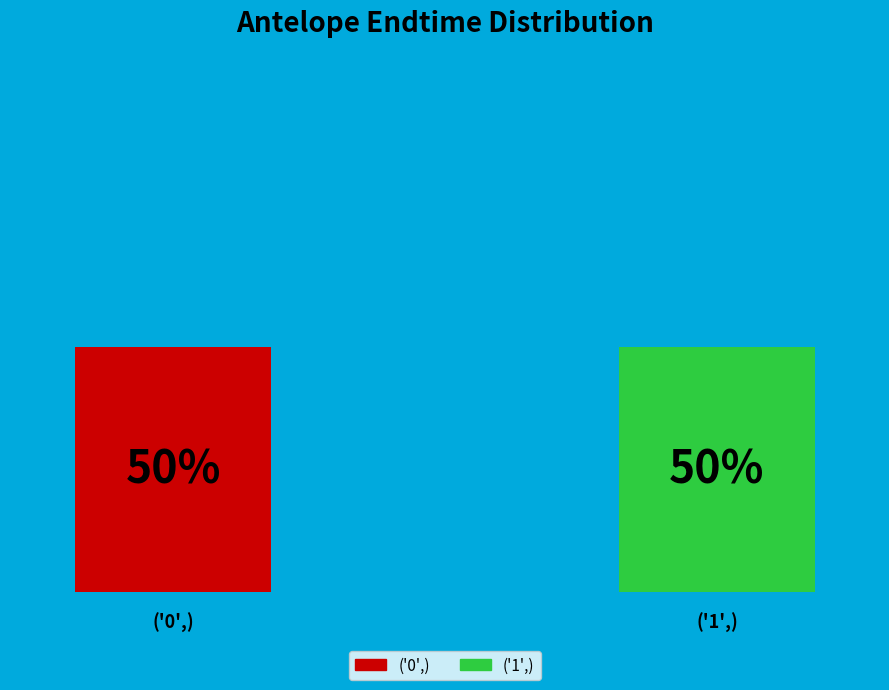

What percentage is the ('0',) slice, to the nearest percent?

50%